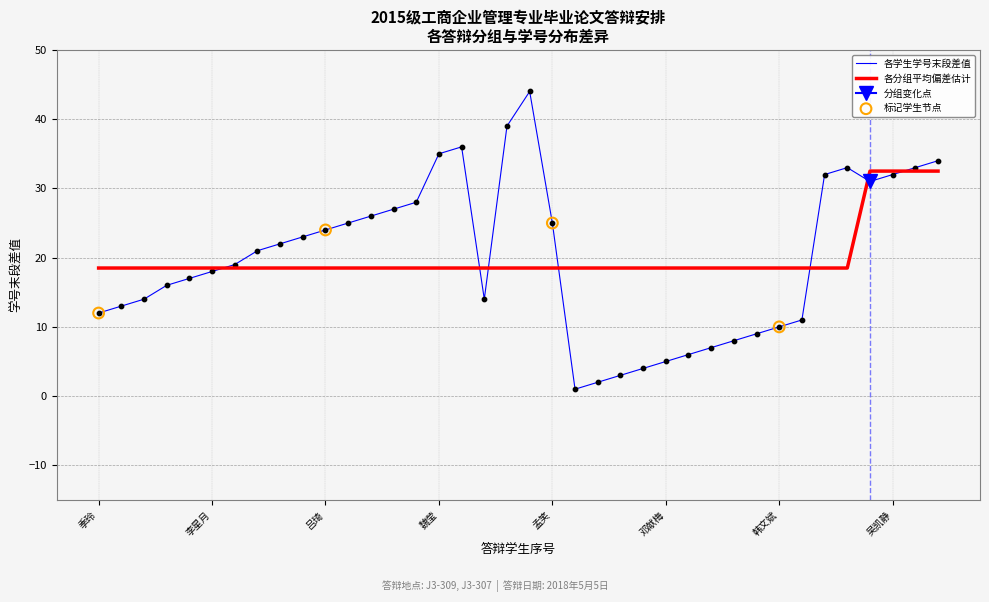

What is the maximum value for 各学生学号末段差值?

44.0